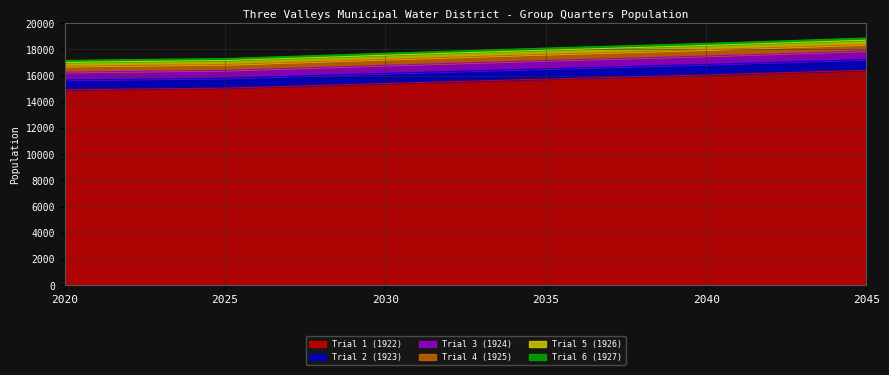

True or false: Trial 5 (1926) and Trial 1 (1922) cross at least once.

False